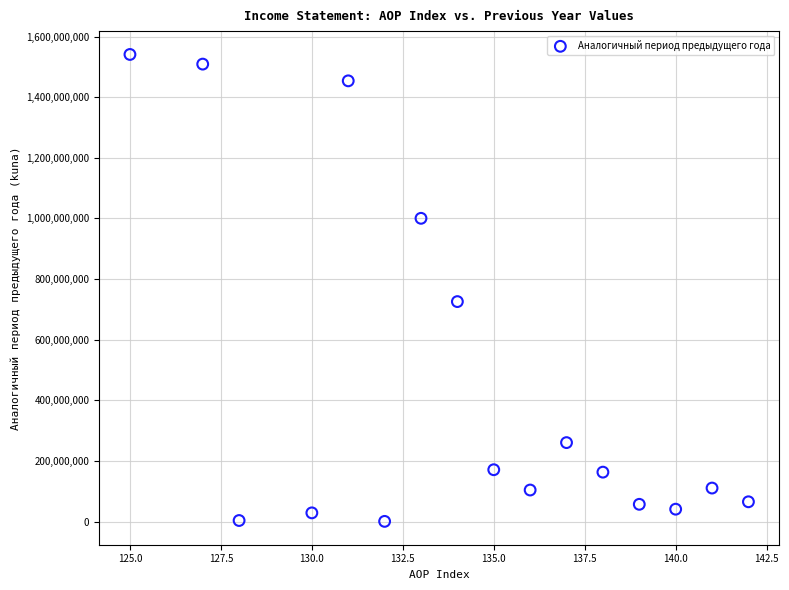

What is the range of Y values (max minus min)?

1540621443